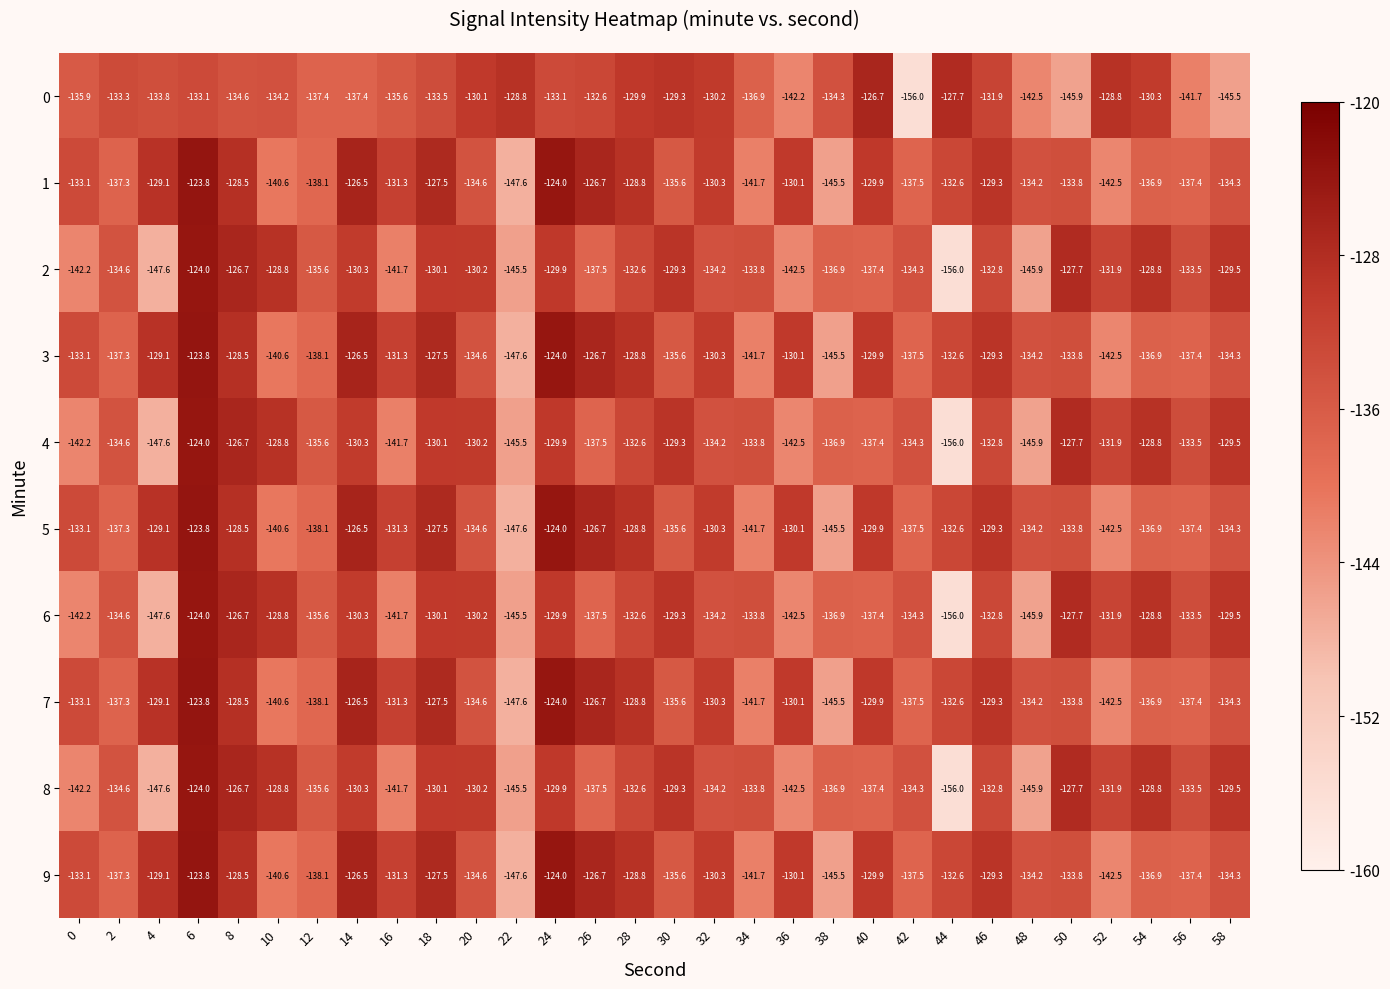

What is the difference between the maximum and second lowest values in the 8 series?

23.6